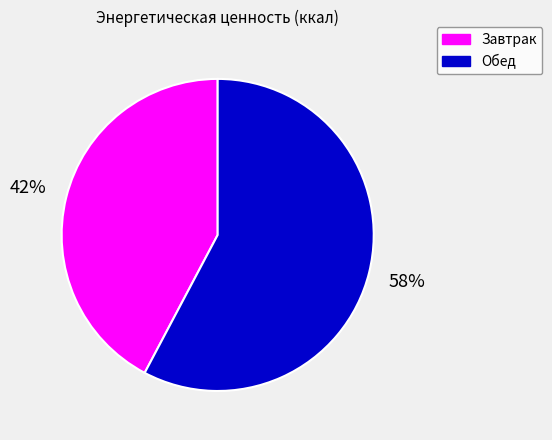

To the nearest percent, what is the average slice percentage?

50%